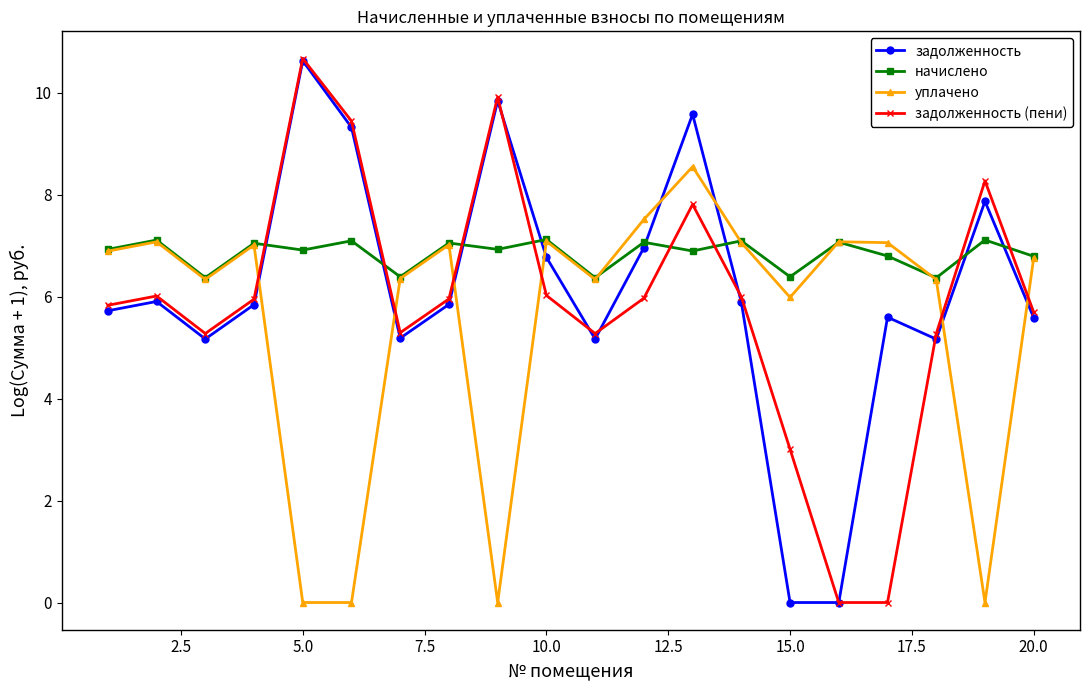

List the series in order of their overall mean, highest first.

начислено, задолженность, задолженность (пени), уплачено